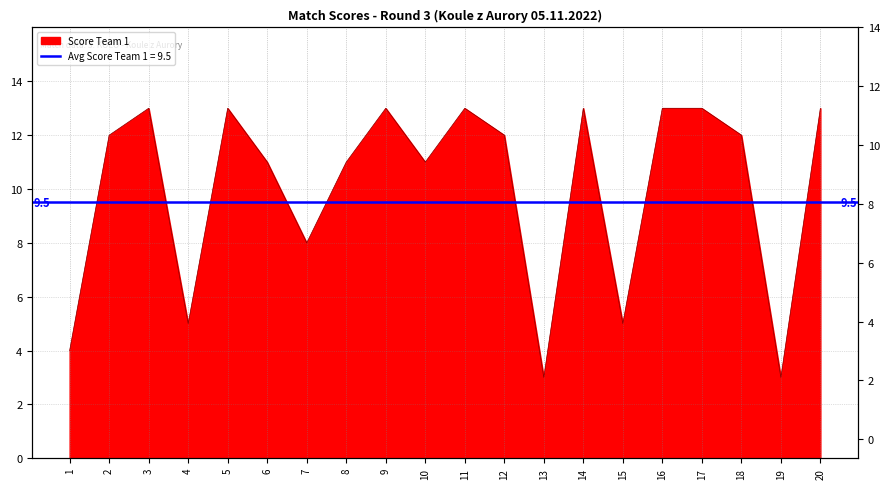

List the labels in order of value, smallest first.

13, 19, 1, 4, 15, 7, 6, 8, 10, 2, 12, 18, 3, 5, 9, 11, 14, 16, 17, 20